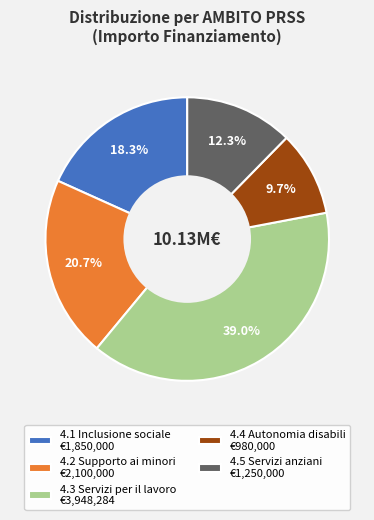

To the nearest percent, what is the average slice percentage?

20%